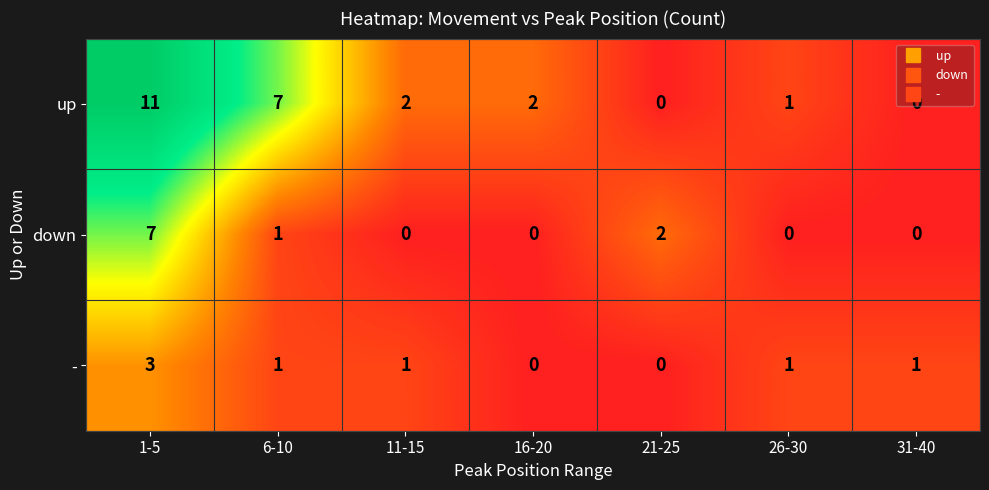

What is the spread (max minus min) of values at 1-5?

8